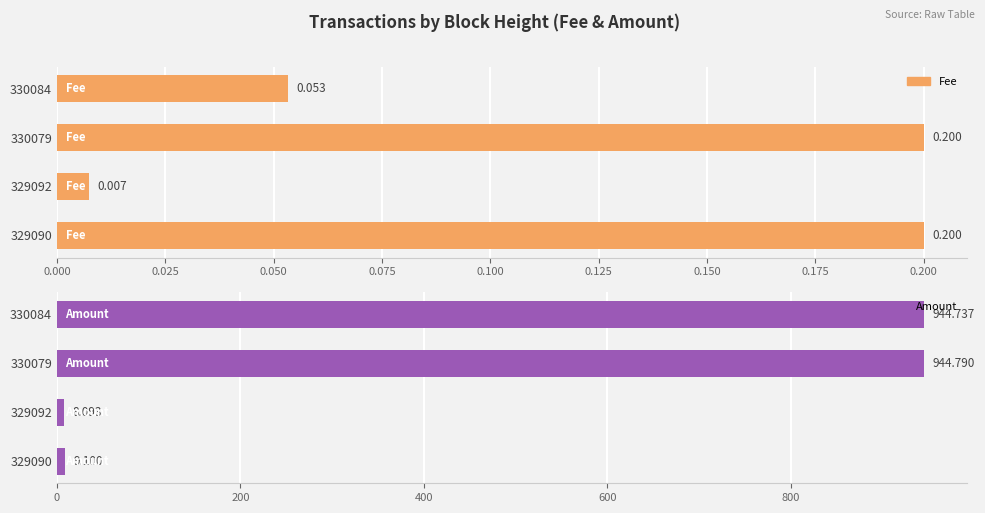

Which has a higher value, 330079 or 329092?

330079